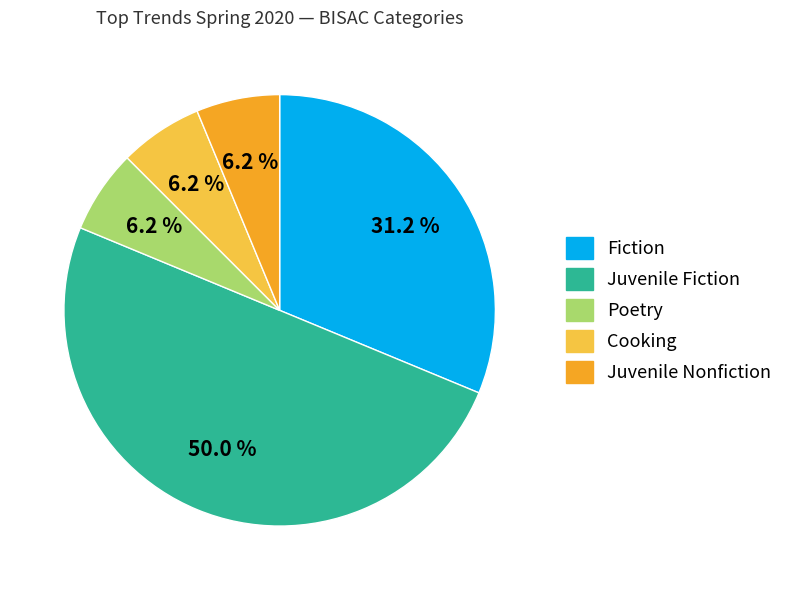

Do Poetry and Fiction together represent more than half of the pie?

No